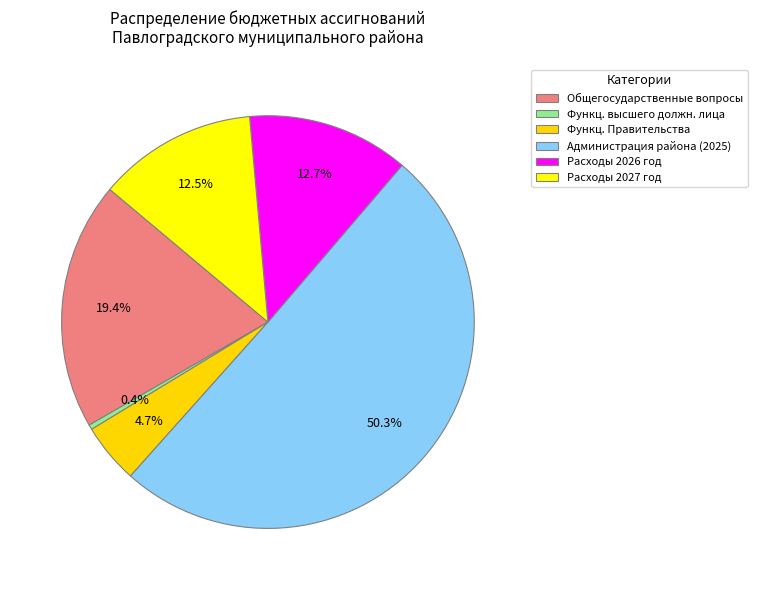

How many slices are in this pie chart?

6